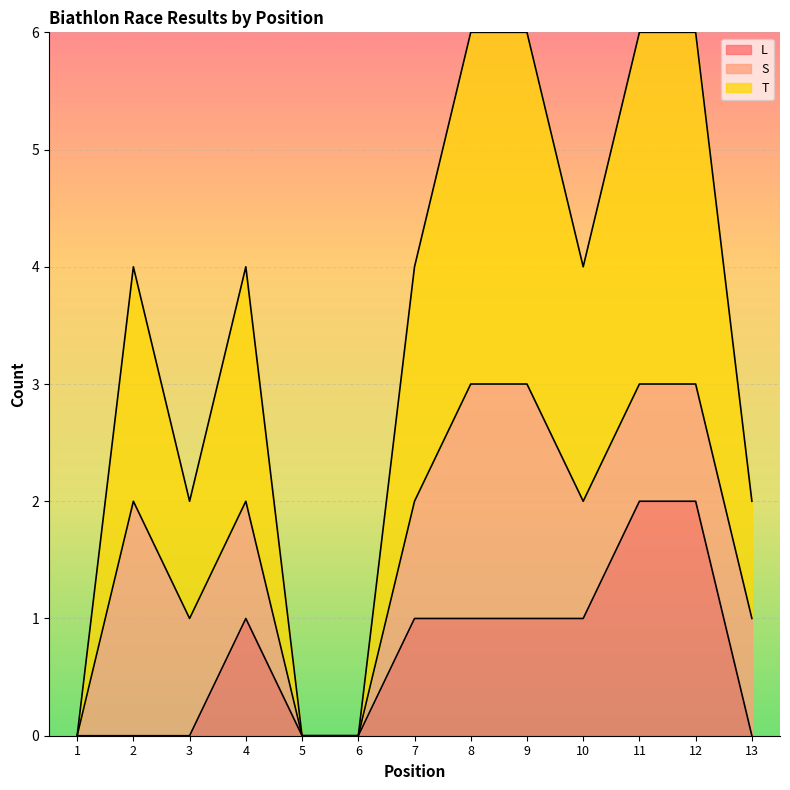

Where is the first local maximum for L?

4